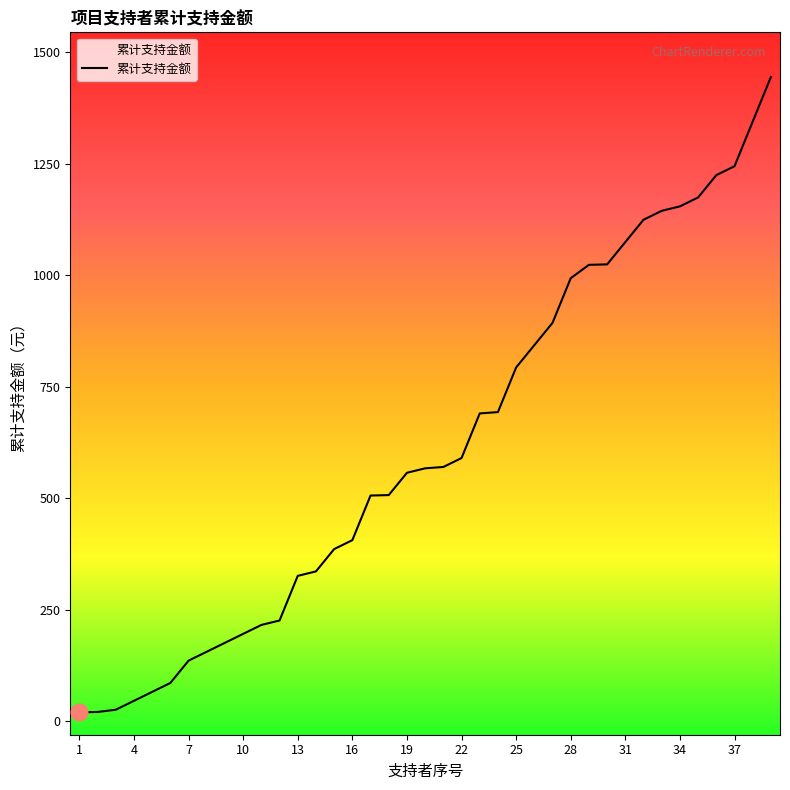

What is the greatest value displayed?

1444